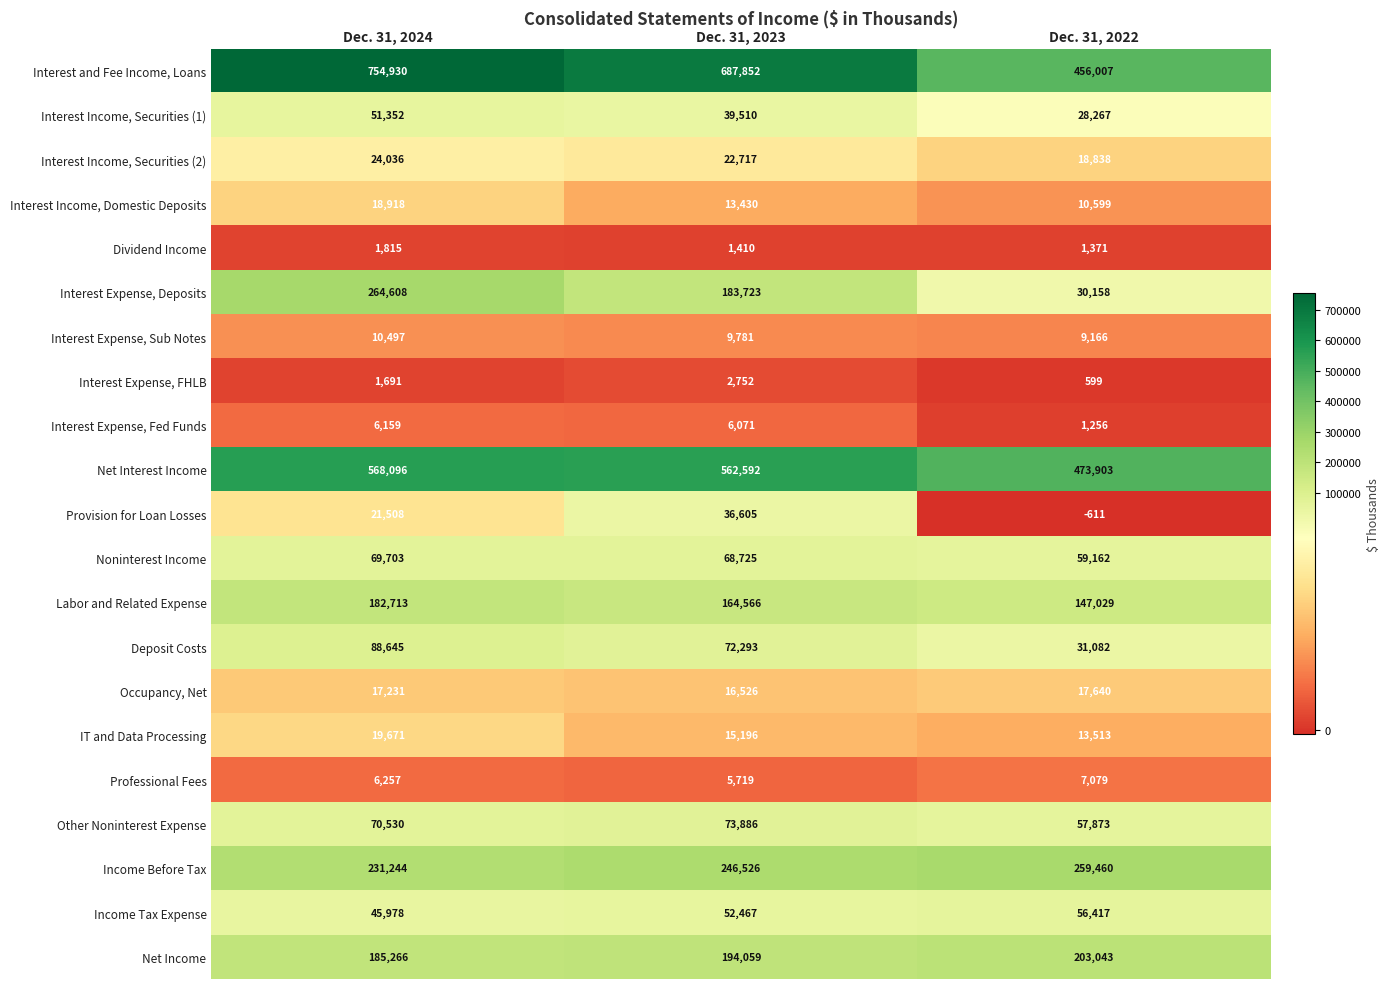

Which series has the largest total across all categories?

Interest and Fee Income, Loans